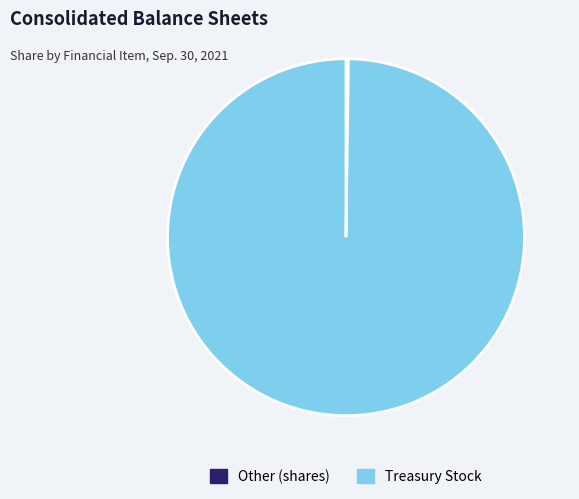

Is there any slice that represents more than half of the pie?

Yes